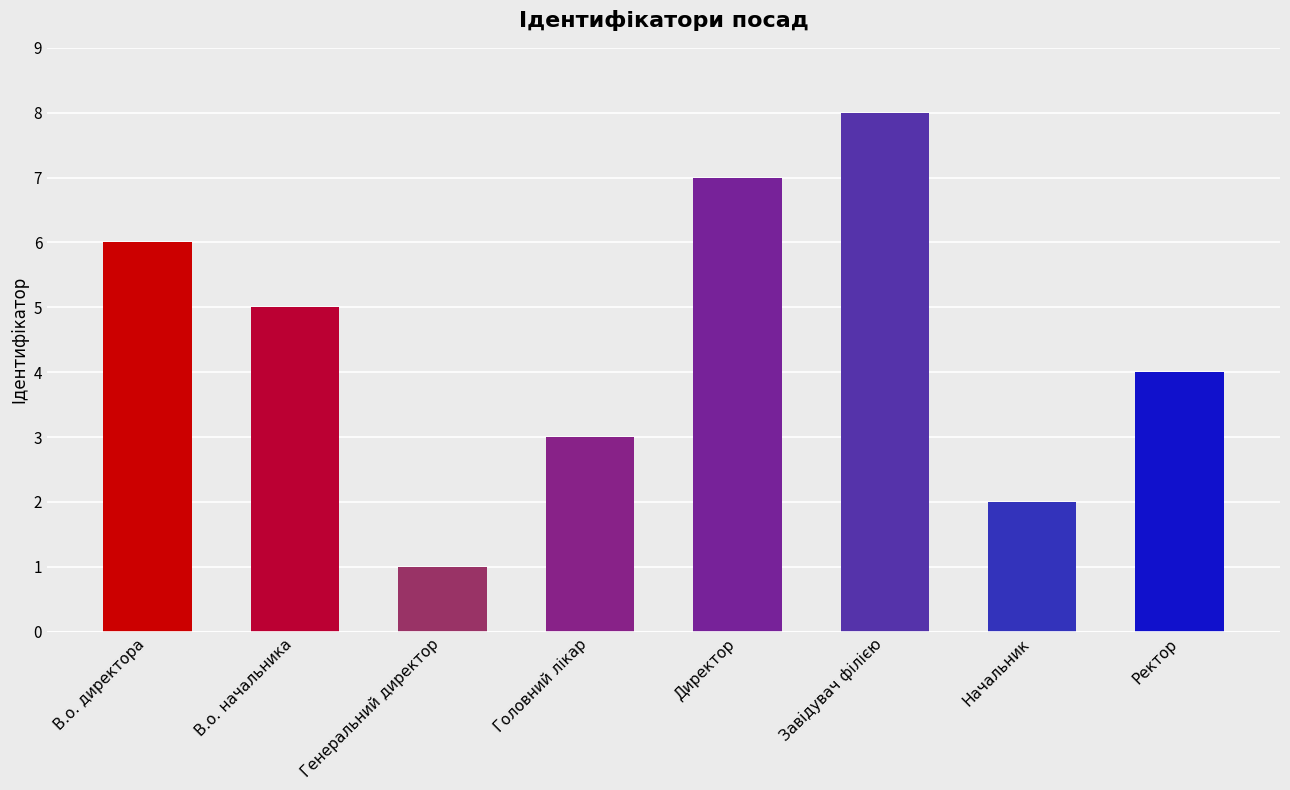

Reading left to right, what are all the values shown in this chart?

6	5	1	3	7	8	2	4